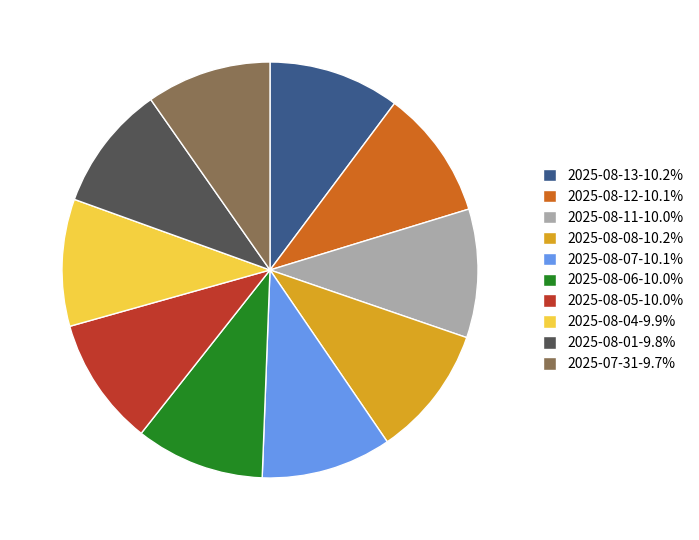

Approximately how many times larger is the value at 2025-08-04 compared to 2025-07-31?

1.0